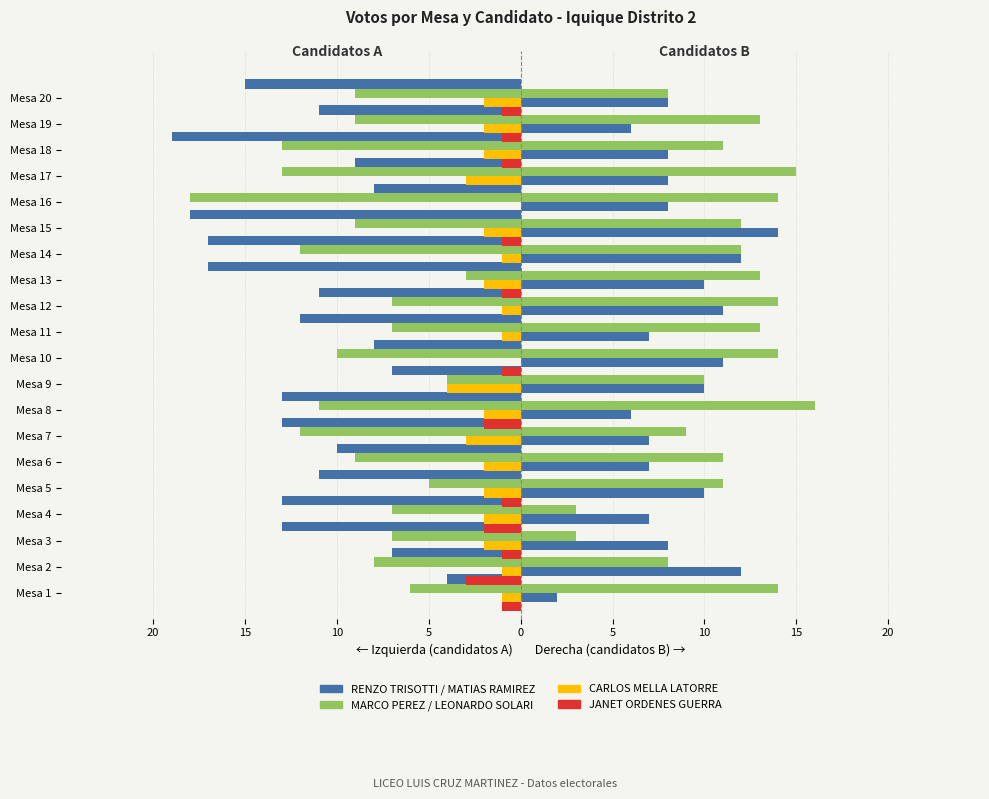

Does the chart contain stacked bars?

No